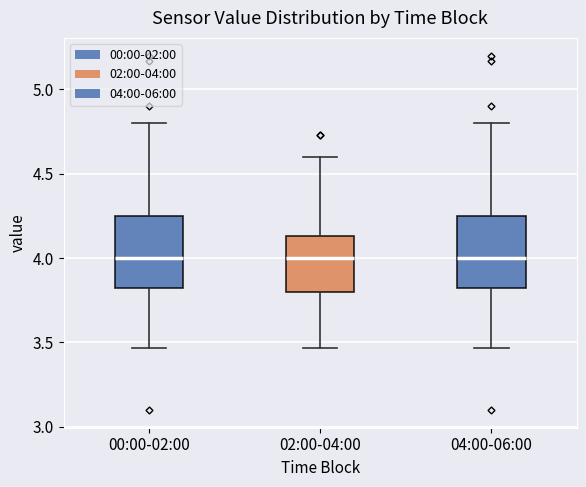

Where is the lower edge of the box for 00:00-02:00 on the y-axis? The values are not printed on the chart, so give them approximately, as read against the axis.

3.80